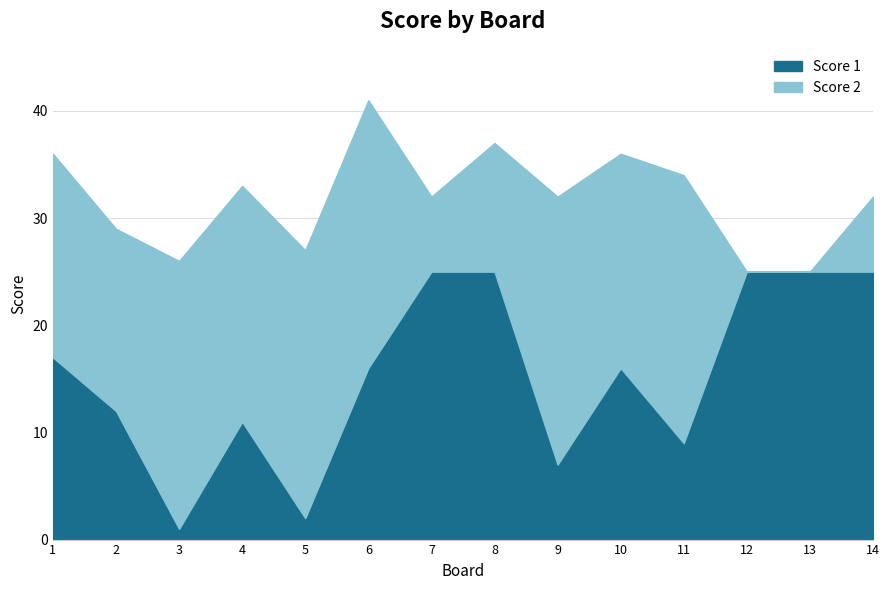

How many data points are above 16?

6